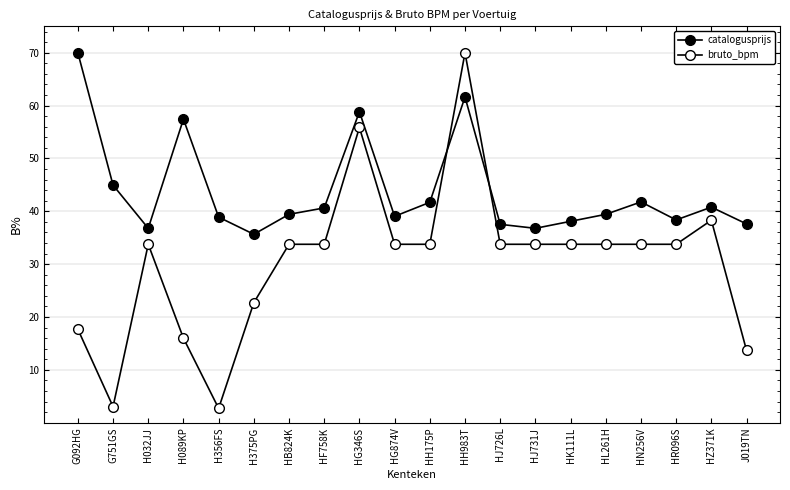

Count the number of data series in this chart.

2